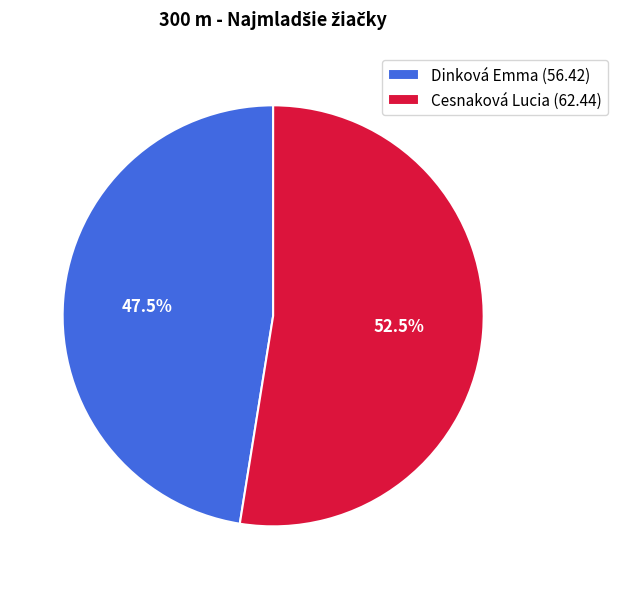

To the nearest percent, what is the combined percentage of Dinková Emma and Cesnaková Lucia?

100%